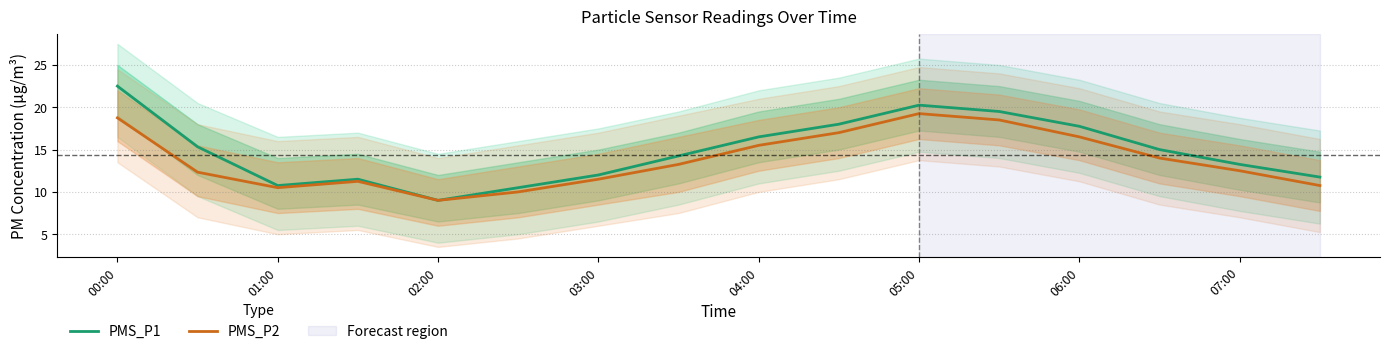

The PMS_P2 series shows 15.5 at 04:00. True or false?

True